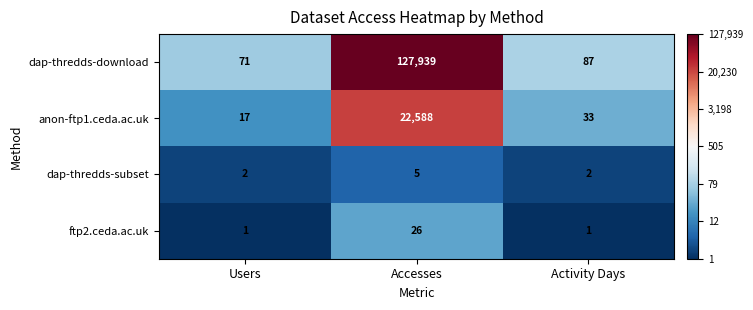

Which category has the highest value across all series?

Accesses